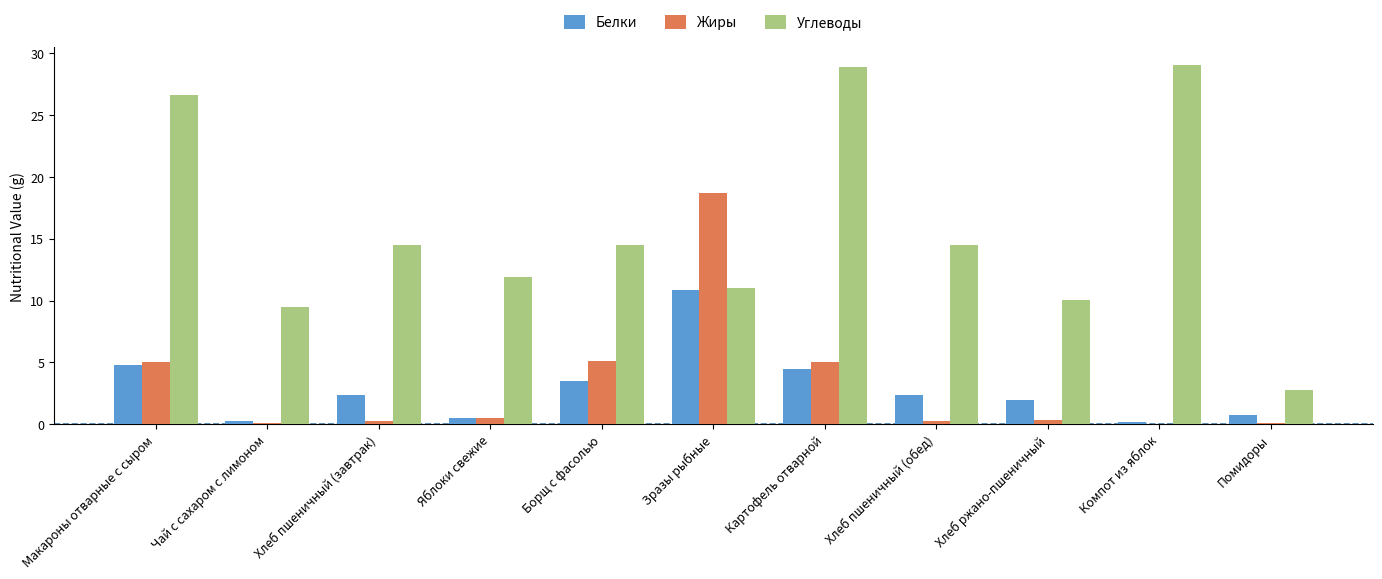

Which category has the highest value in the Жиры series?

Зразы рыбные